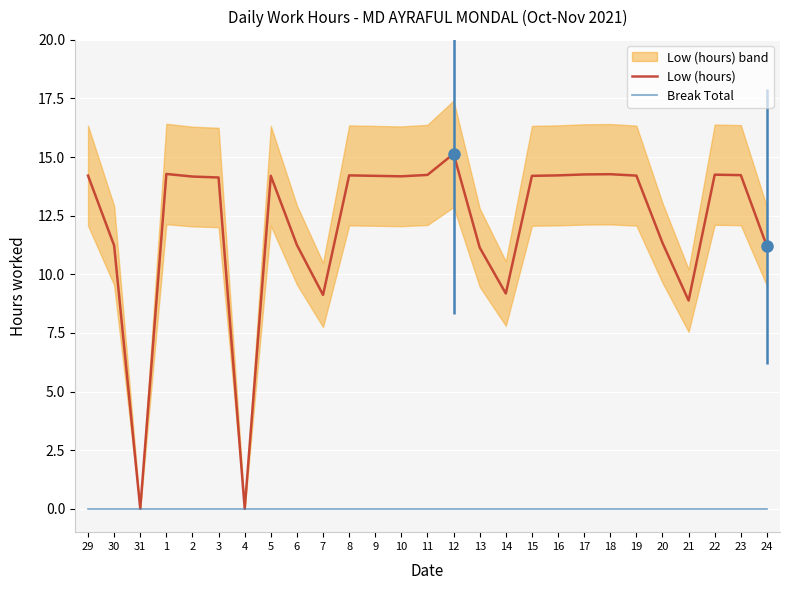

What is the label of the 18th point from the right?

7